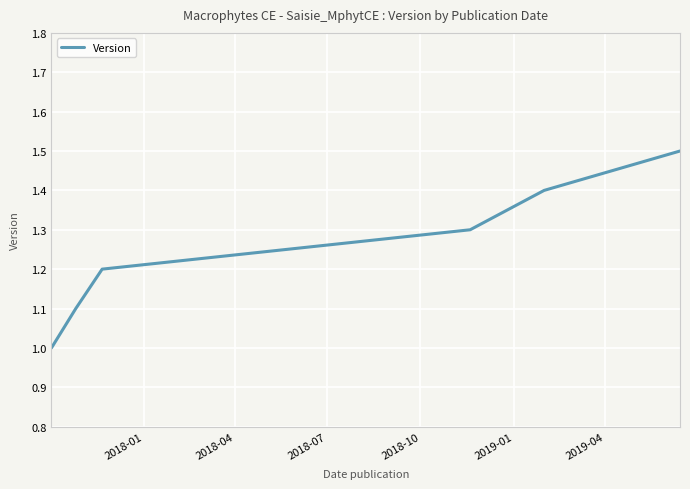

What is the smallest value displayed?

1.0